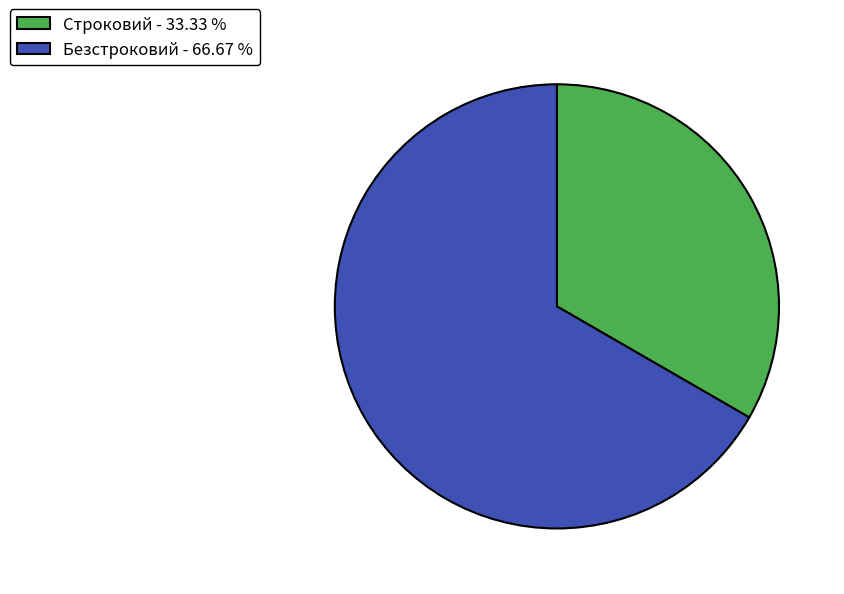

Between Безстроковий and Строковий, which is larger?

Безстроковий